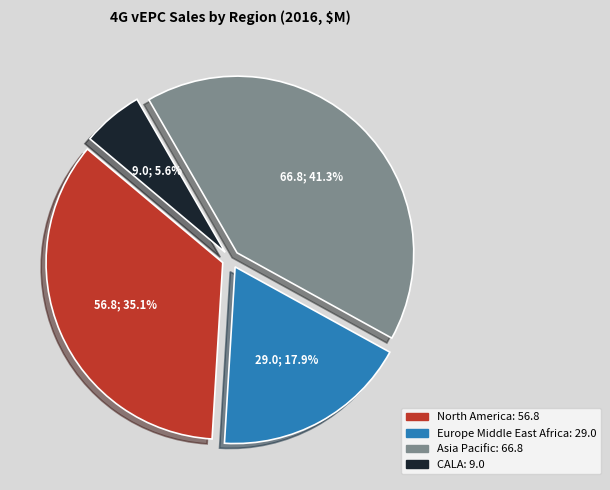

Count the number of slices in the pie.

4